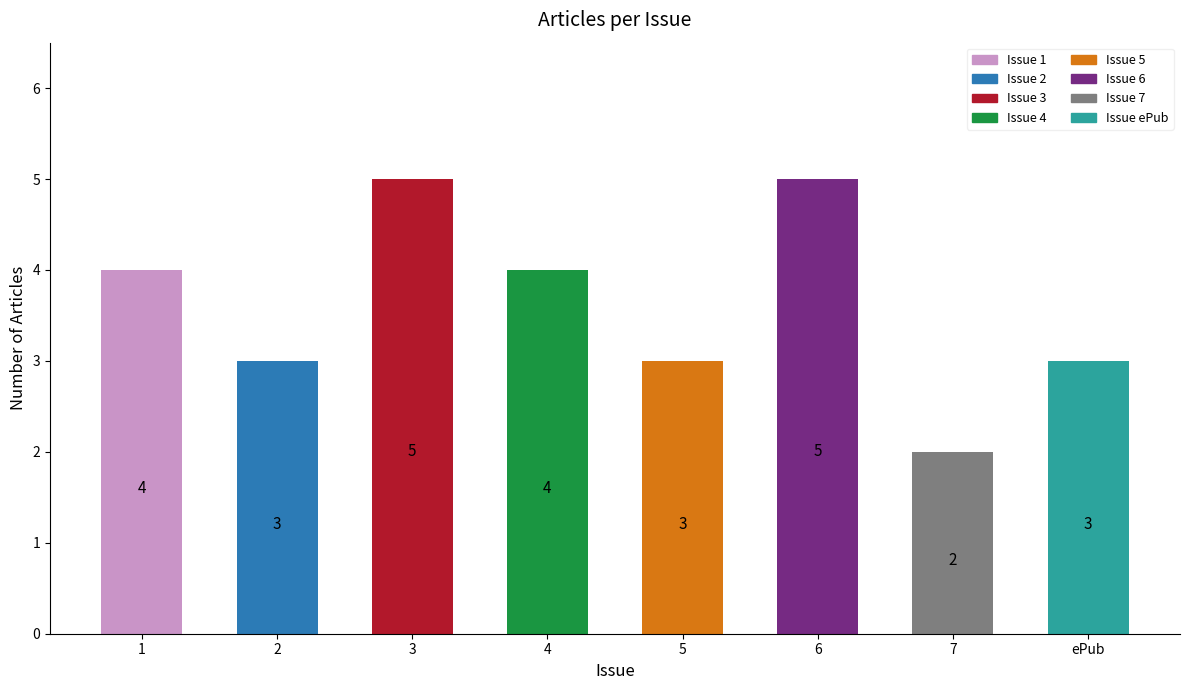

What is the value of the 7th bar from the left?

2